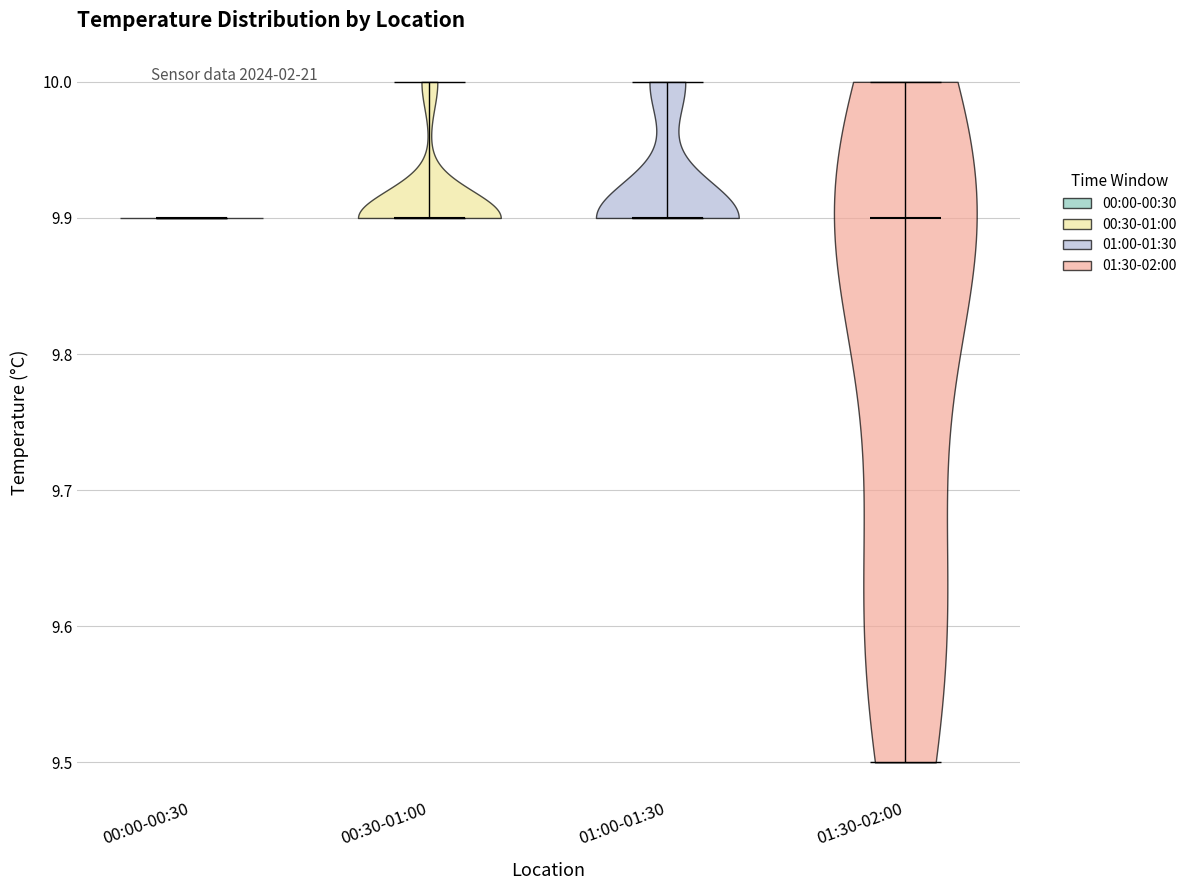

Reading left to right, read every violin against the y-axis: where its median line is, and the lowest and highest points it reaches. The values are not printed on the chart, so give them approximately, as read against the axis.

00:00-00:30: median line 9.9, lowest point 9.9, highest point 9.9
00:30-01:00: median line 9.9, lowest point 9.9, highest point 10.0
01:00-01:30: median line 9.9, lowest point 9.9, highest point 10.0
01:30-02:00: median line 9.9, lowest point 9.5, highest point 10.0